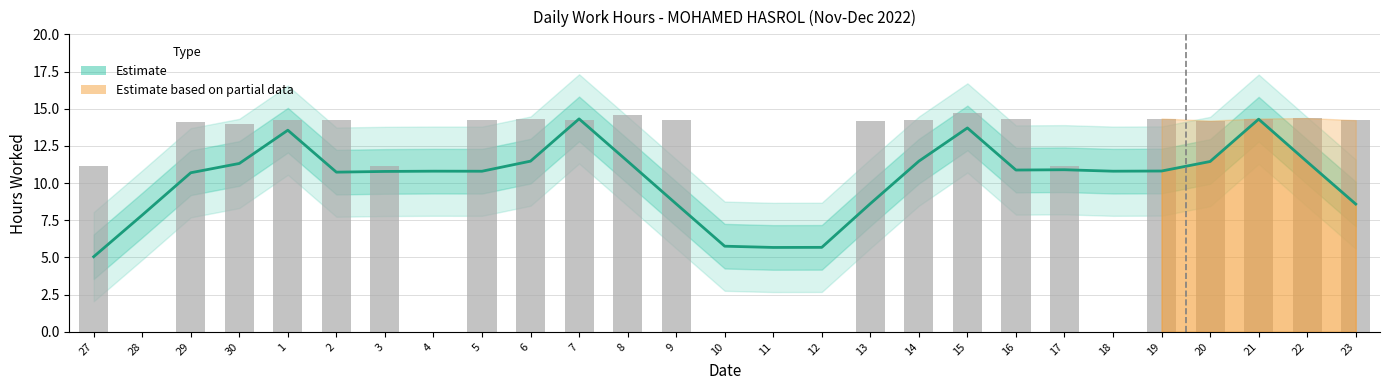

At which category does the chart reach its peak across all series?

7